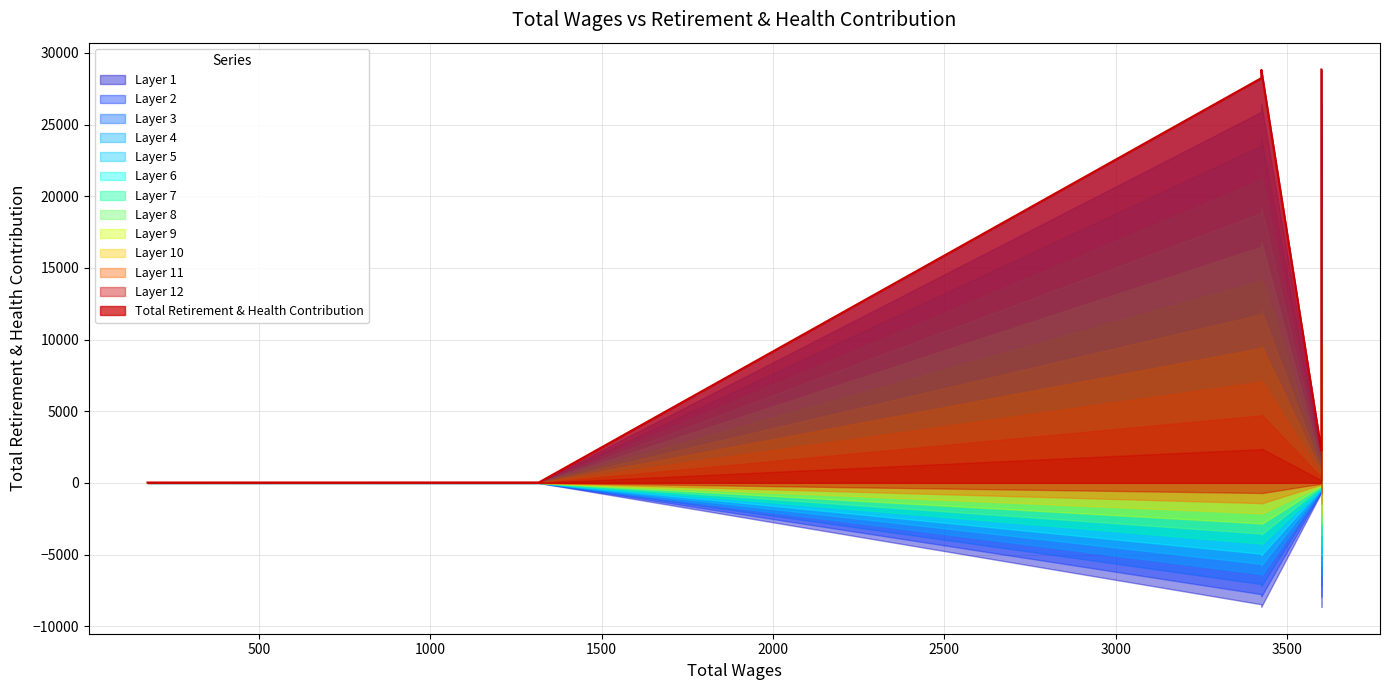

True or false: the data shows 2255 at 3600.0.

True